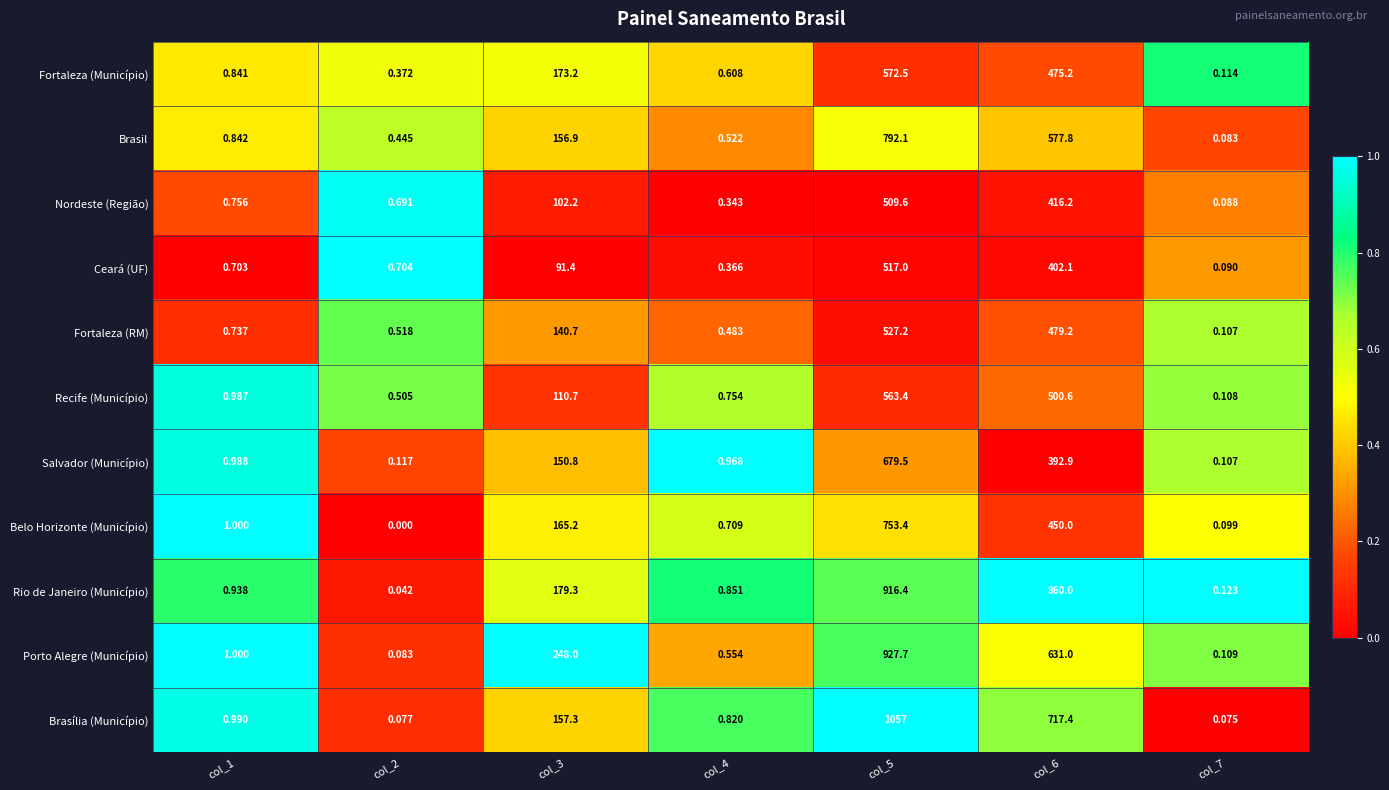

What is the total value across all series at col_6?

5902.4